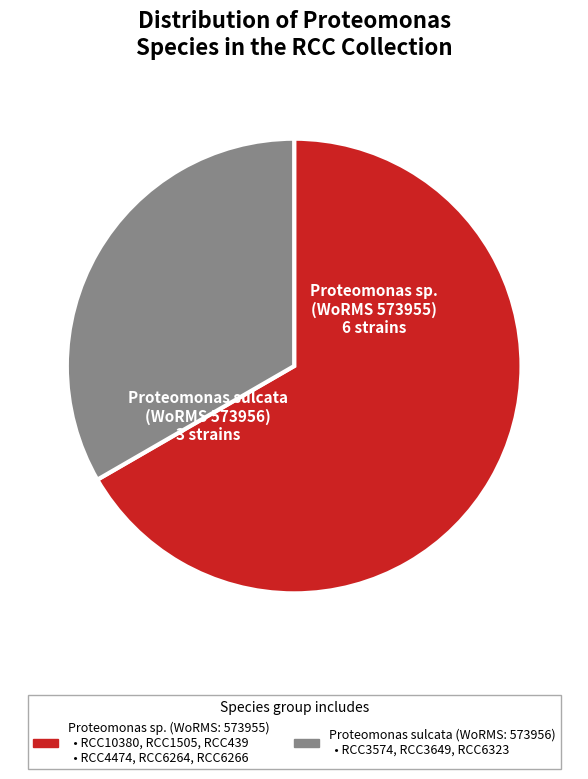

Is there a majority slice in this chart?

Yes